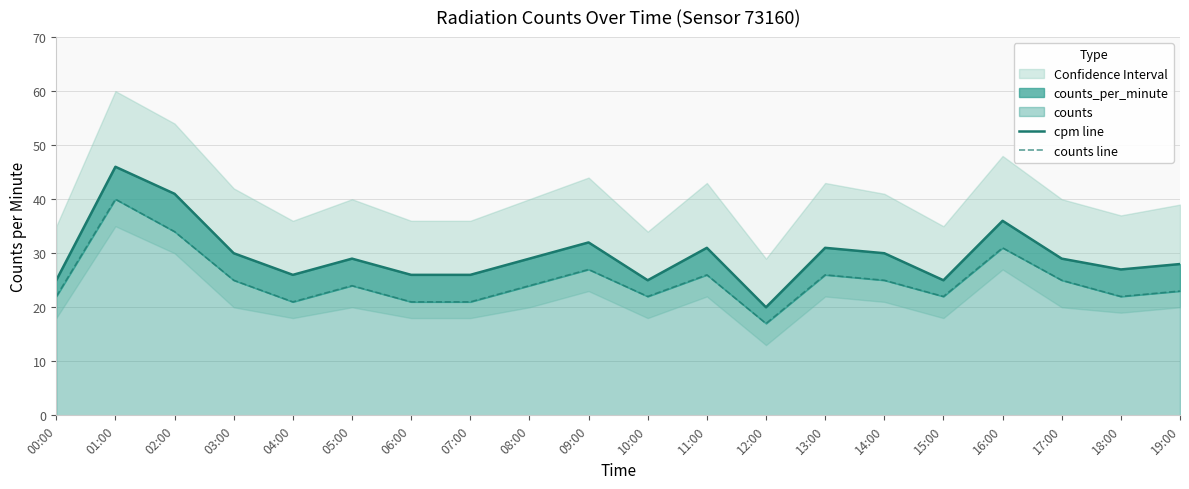

What is the minimum value for counts line?

17